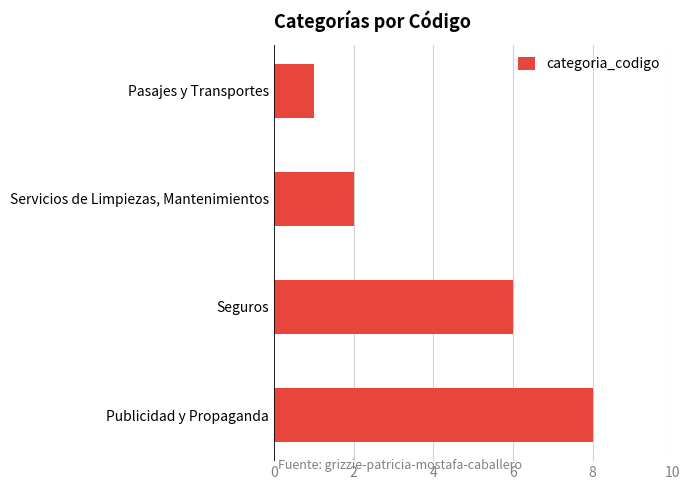

Rank the categories by value from lowest to highest.

Pasajes y Transportes, Servicios de Limpiezas, Mantenimientos, Seguros, Publicidad y Propaganda